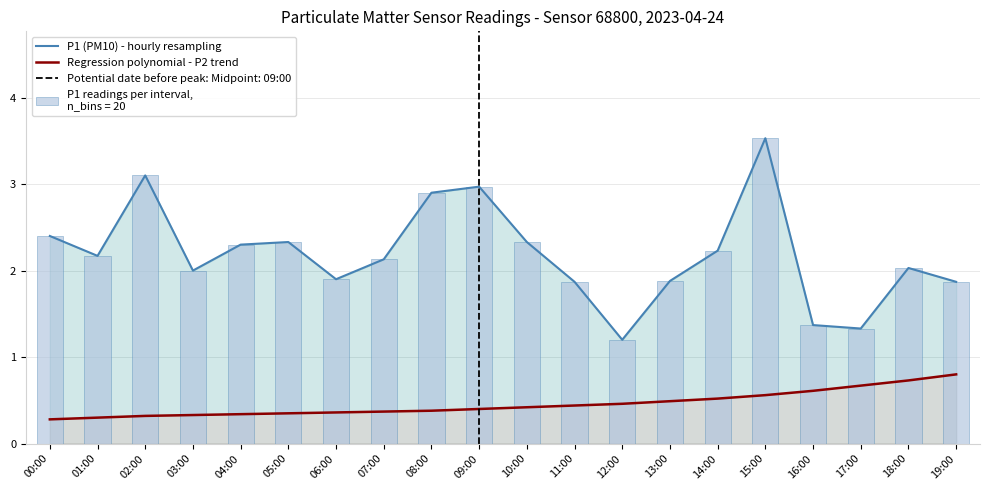

At 19:00, list the series in order from smallest to largest.

Regression polynomial - P2 trend, P1 (PM10) - hourly resampling